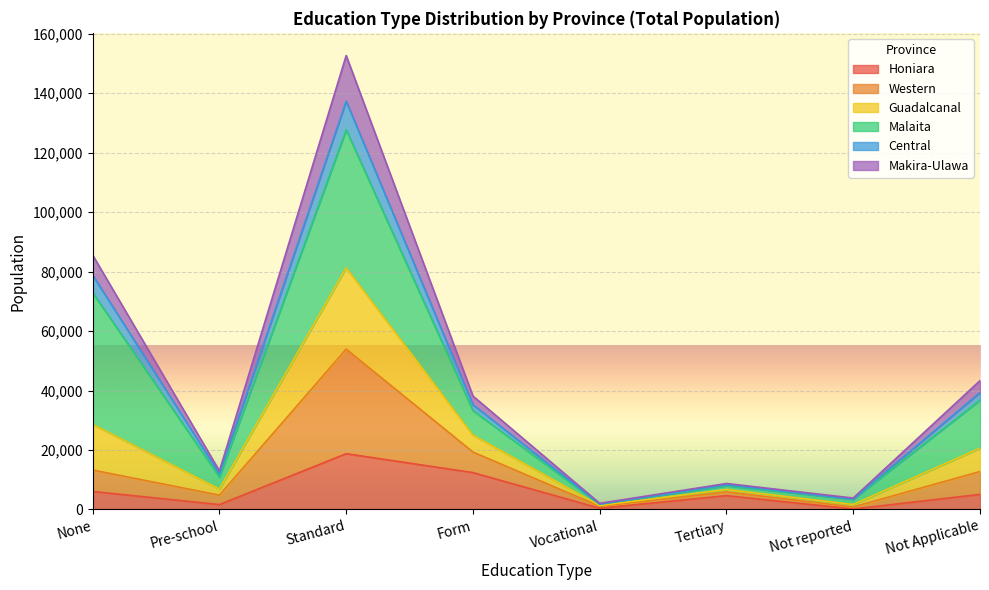

At which category is the sum across all series the highest?

Standard